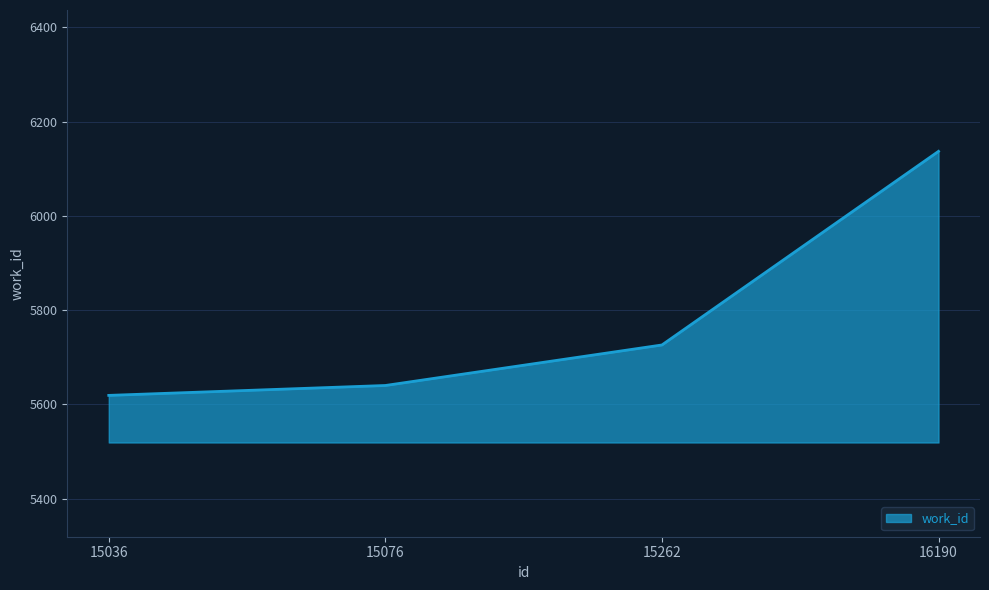

Which category has the lowest value across all series?

15036